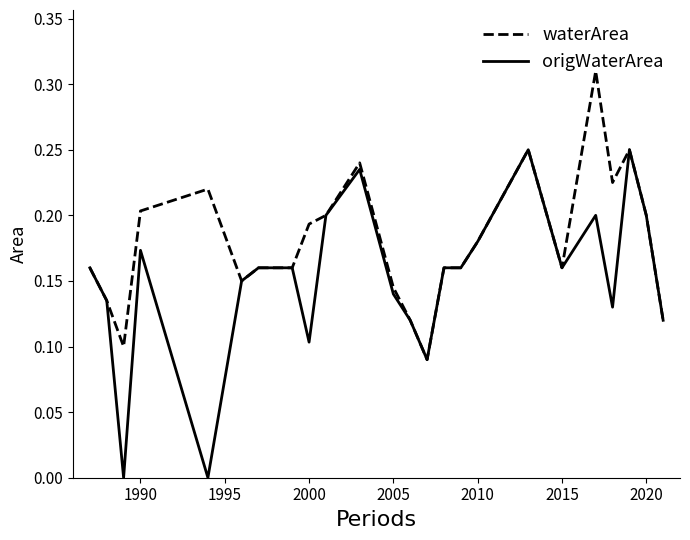

List the series in order of their overall mean, highest first.

waterArea, origWaterArea